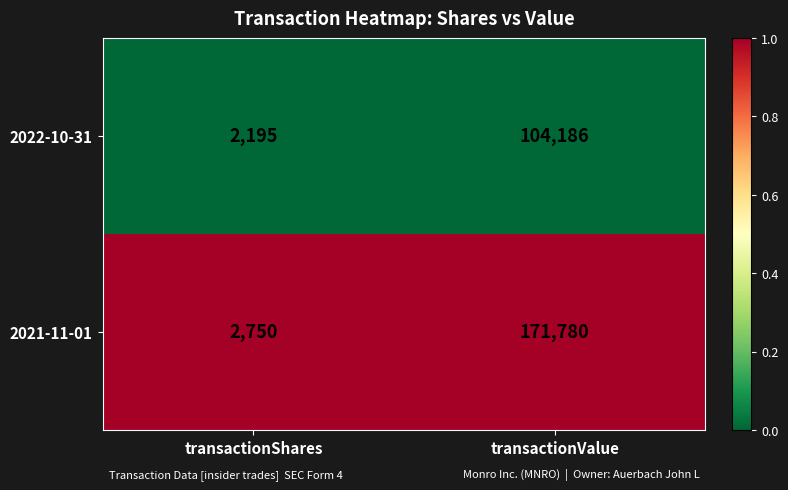

Rank the series by their maximum value, from lowest to highest.

2022-10-31, 2021-11-01